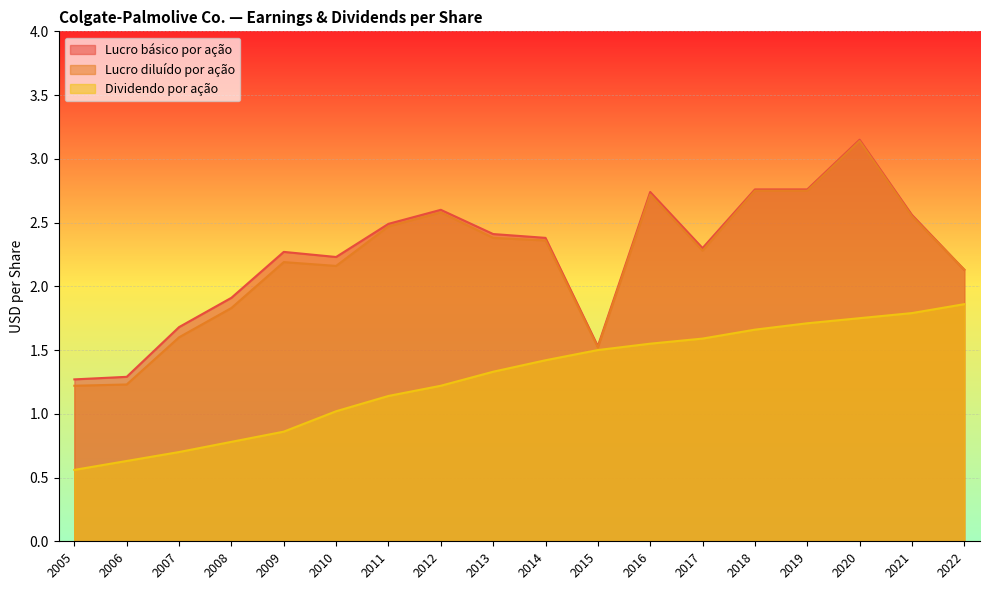

The Dividendo por ação series shows 0.9 at 2019. True or false?

False